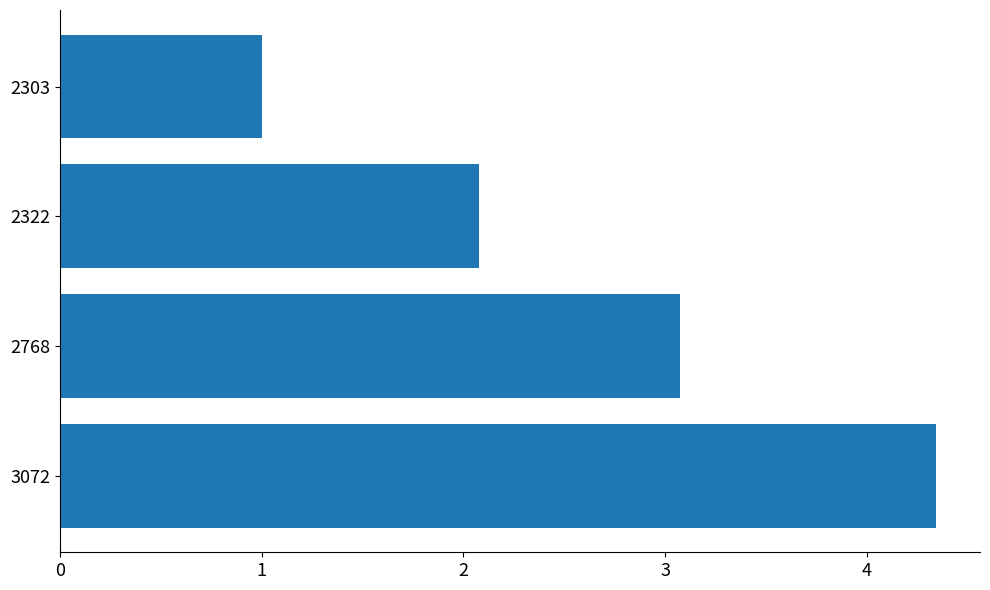

What is the change in value from 3072 to 2303?

-3.3